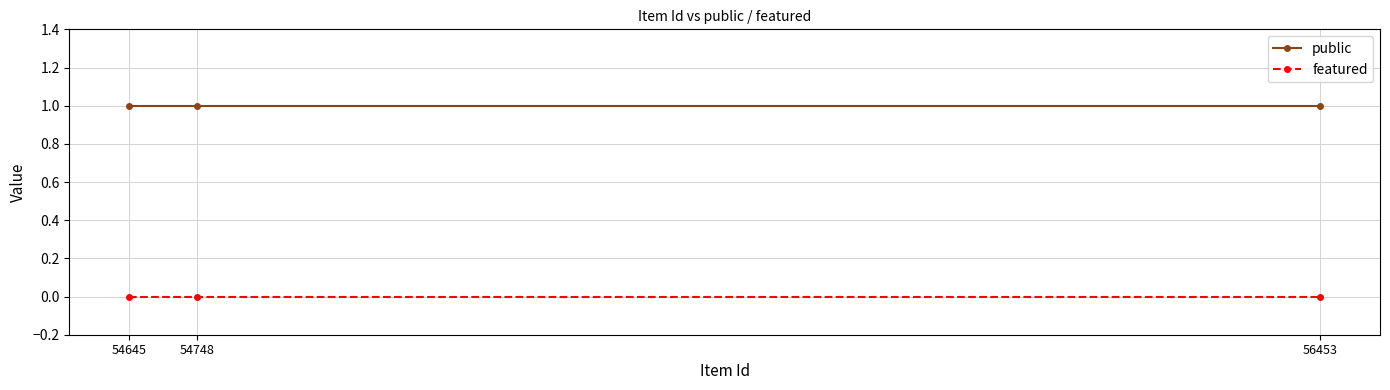

What is the difference between the highest and lowest values at 54645?

1